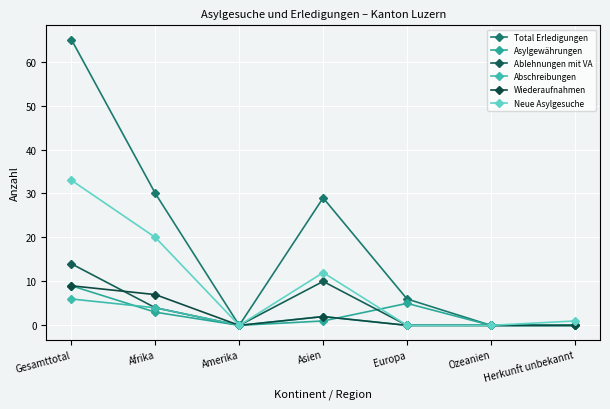

The value of Abschreibungen at Afrika is 4. True or false?

True